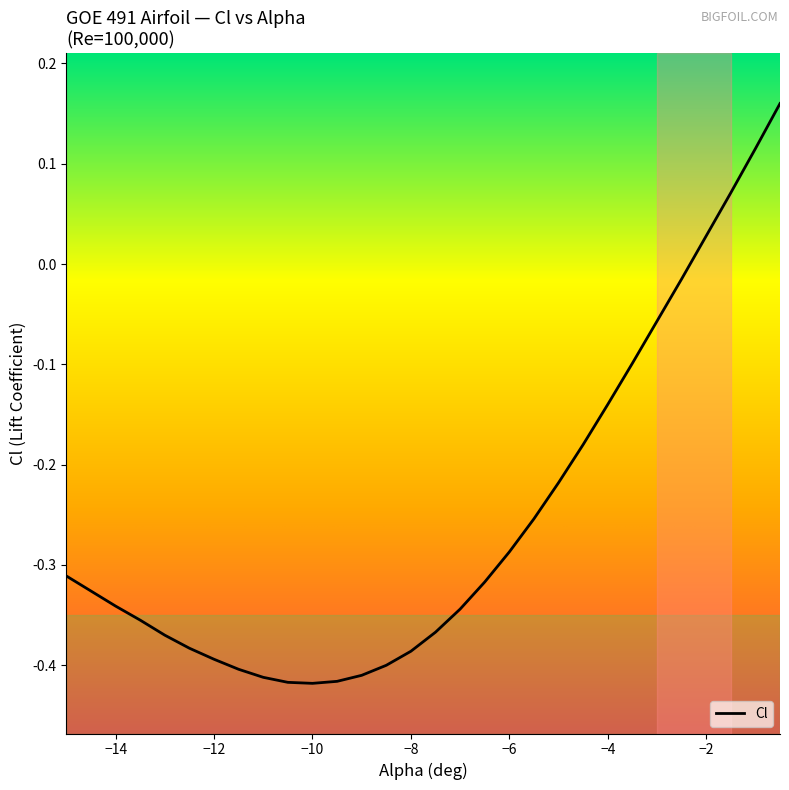

At which category does the data reach its first local valley?

-10